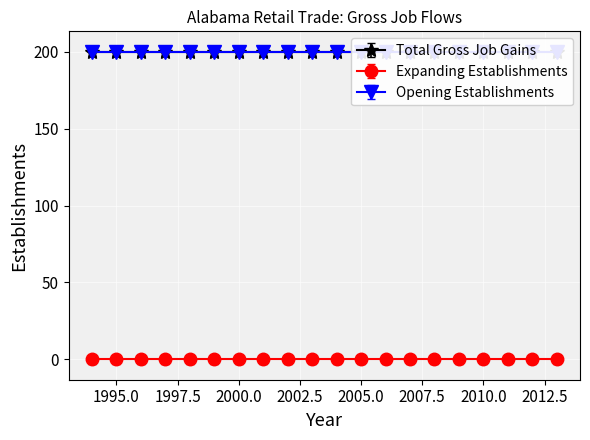

What is the maximum value for Total Gross Job Gains?

200